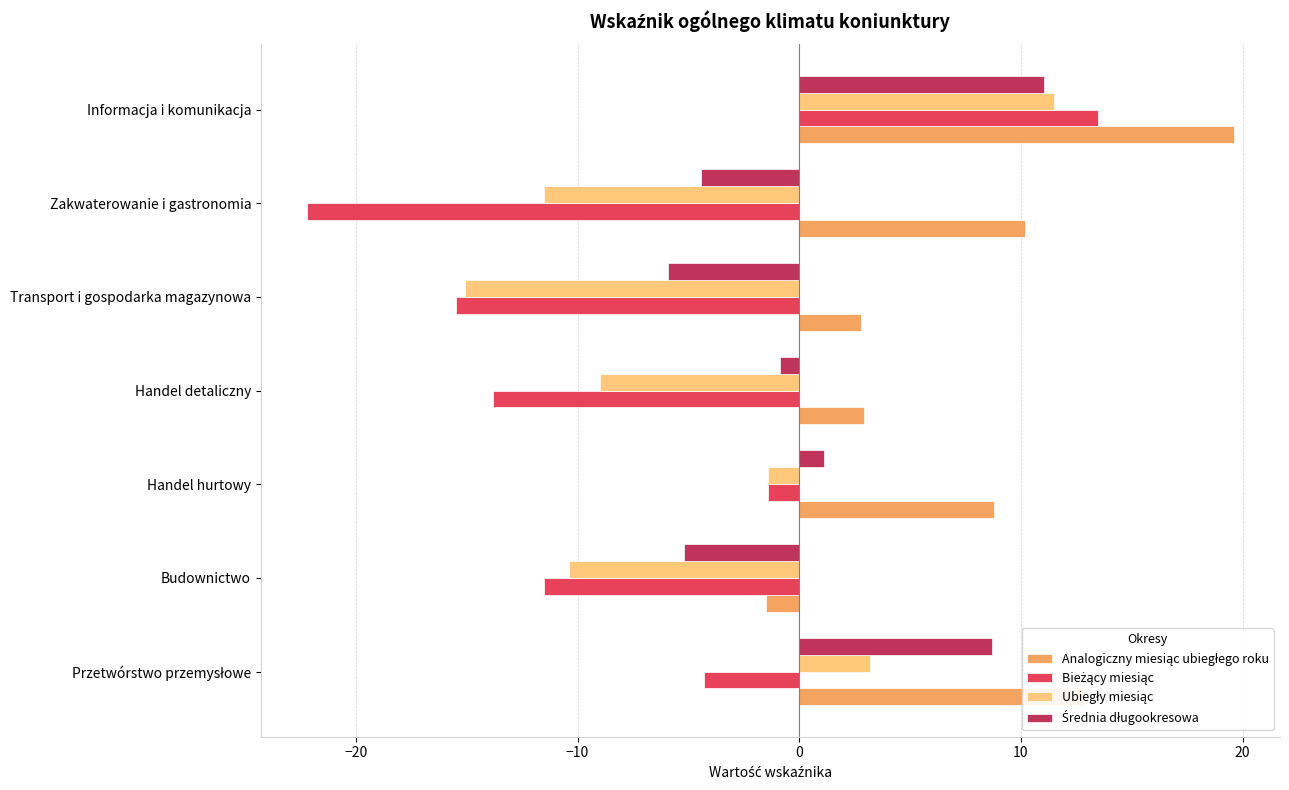

At which category is the sum across all series the highest?

Informacja i komunikacja